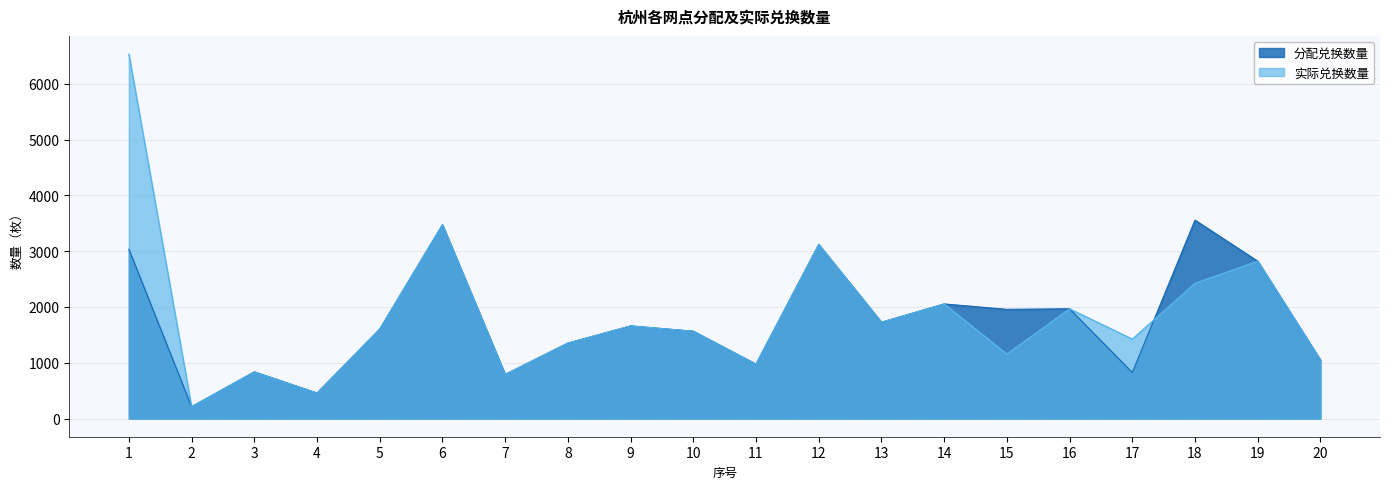

How many interior local valleys does the 分配兑换数量 series have?

7